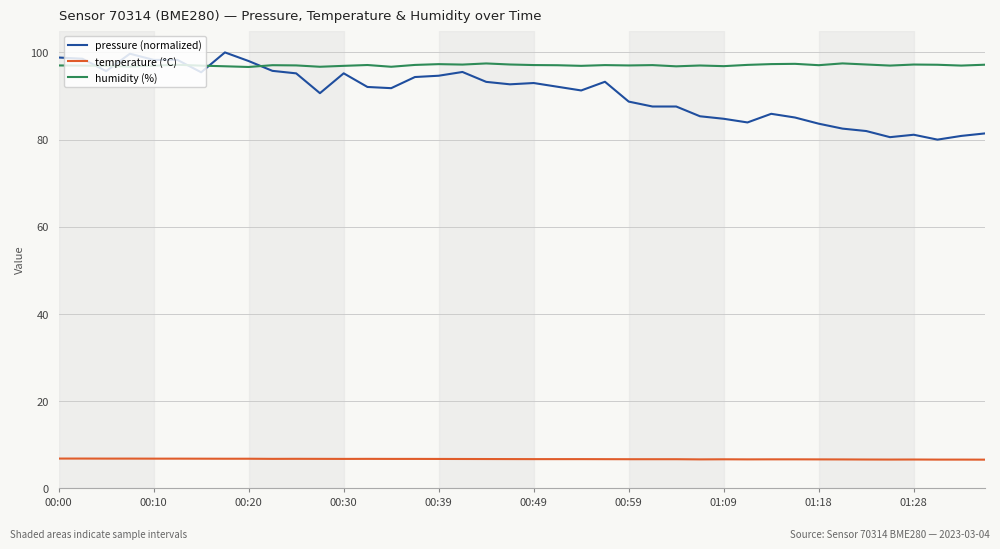

Which series has the largest total across all categories?

humidity (%)